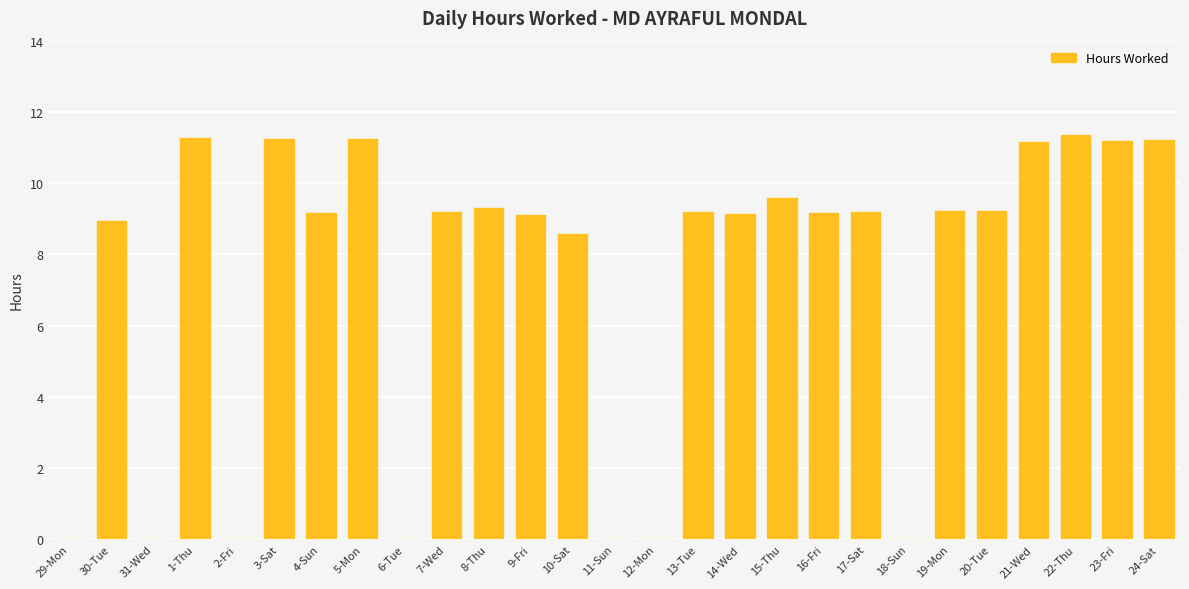

What is the change in value from 4-Sun to 11-Sun?

-9.2